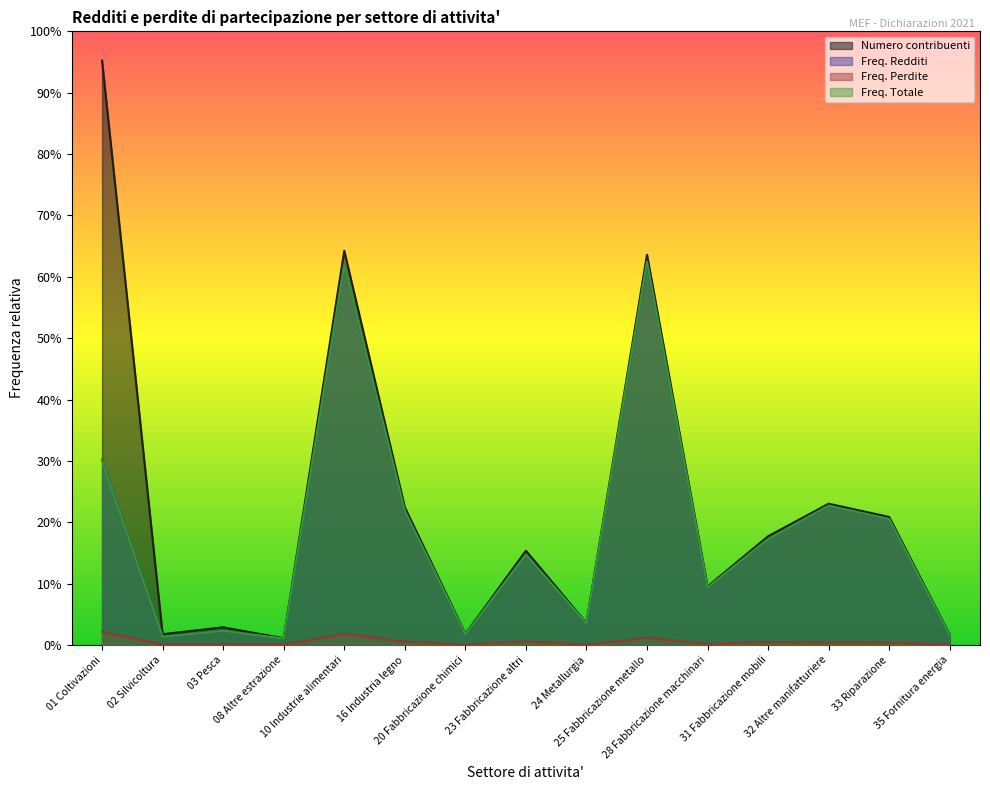

Rank the categories by Numero contribuenti value from highest to lowest.

01 Coltivazioni, 10 Industrie alimentari, 25 Fabbricazione metallo, 32 Altre manifatturiere, 16 Industria legno, 33 Riparazione, 31 Fabbricazione mobili, 23 Fabbricazione altri, 28 Fabbricazione macchinari, 24 Metallurgia, 03 Pesca, 20 Fabbricazione chimici, 02 Silvicoltura, 35 Fornitura energia, 08 Altre estrazione